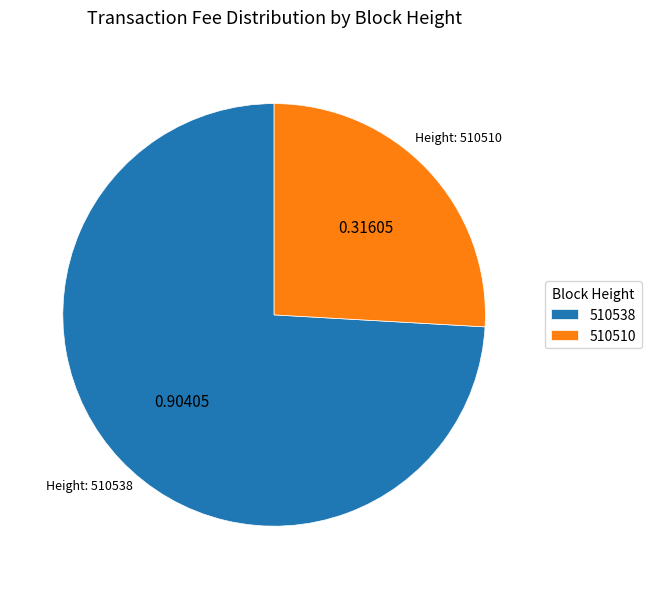

Which slice is the smallest?

510510